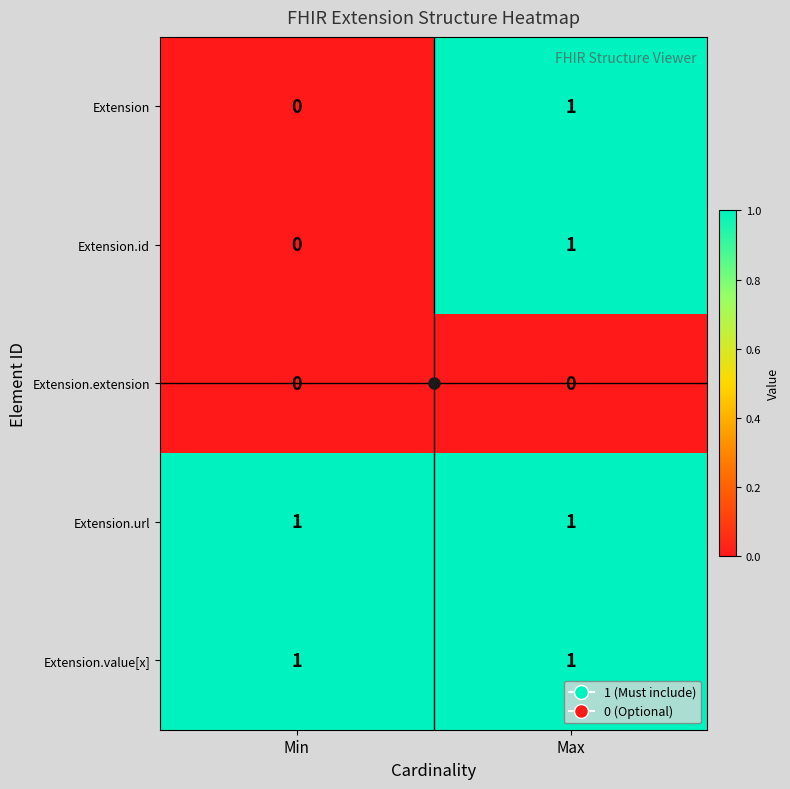

At which label does Extension reach its peak?

Max